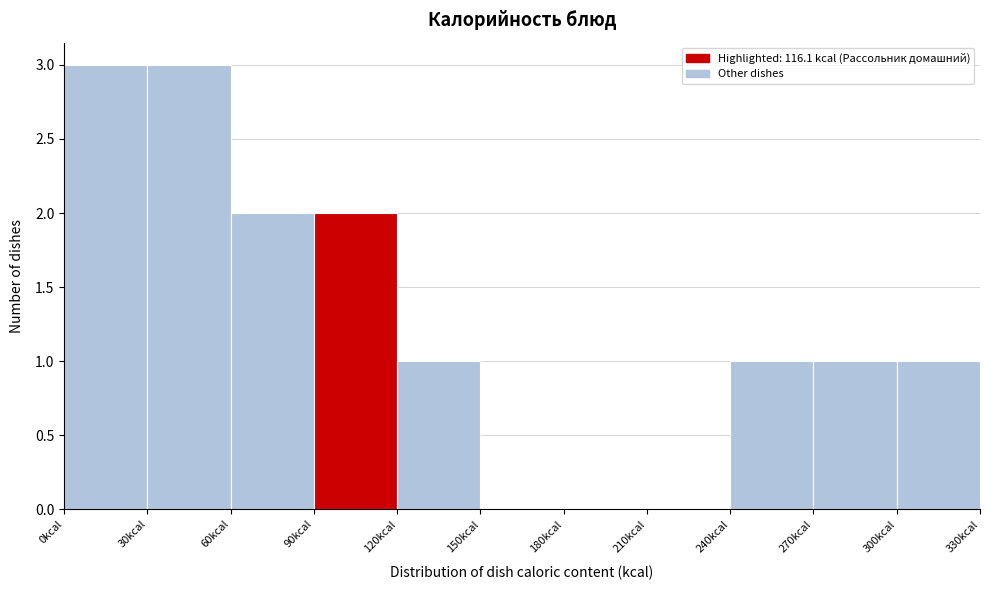

Reading left to right, transcribe this chart: for each bar, give the range it covers on the x-axis and its height. The values are not printed on the chart, so give them approximately, as read against the axis.

0 to 30: 3
30 to 60: 3
60 to 90: 2
90 to 120: 2
120 to 150: 1
150 to 180: 0
180 to 210: 0
210 to 240: 0
240 to 270: 1
270 to 300: 1
300 to 330: 1